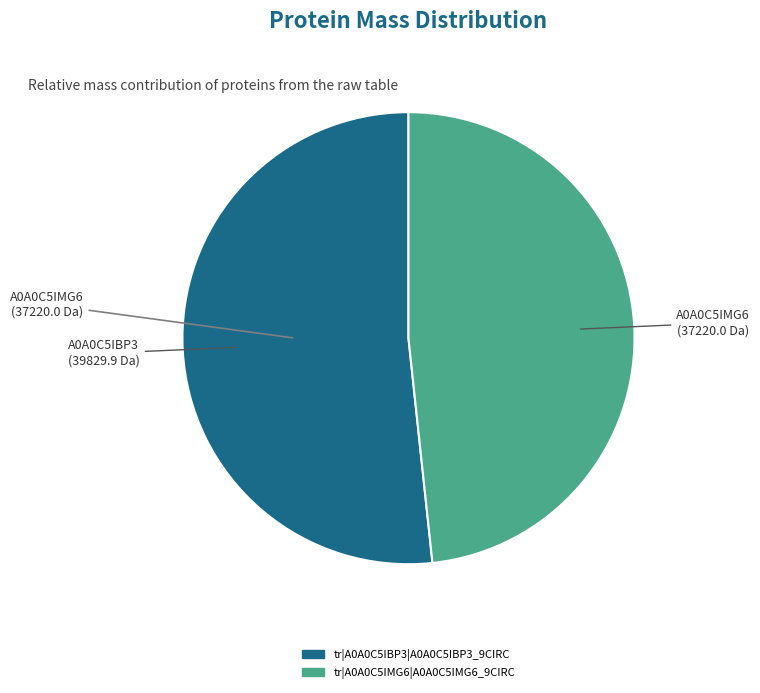

Does any single category account for the majority?

Yes